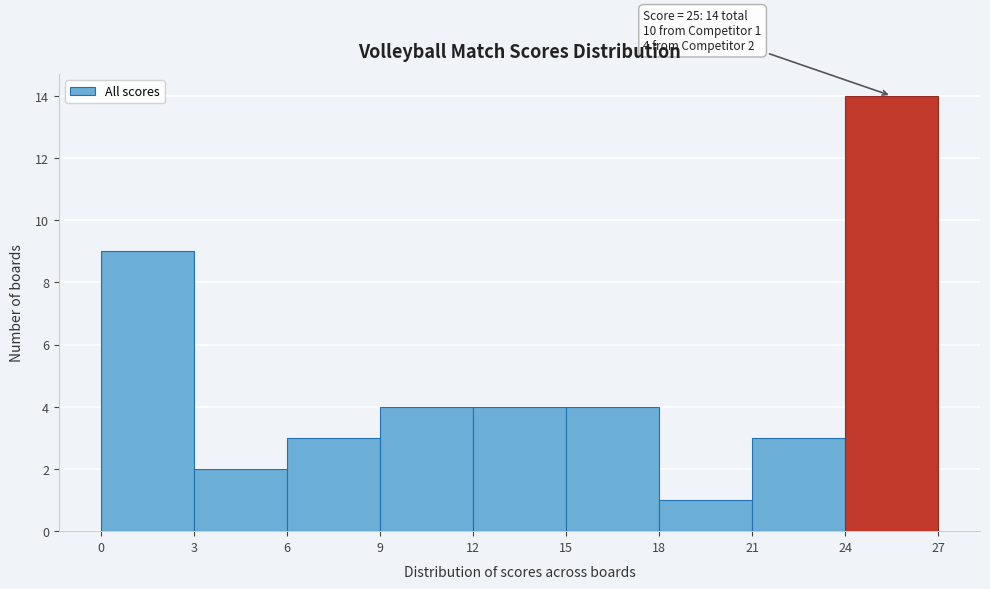

Which range on the x-axis has the tallest bar?

24 to 27